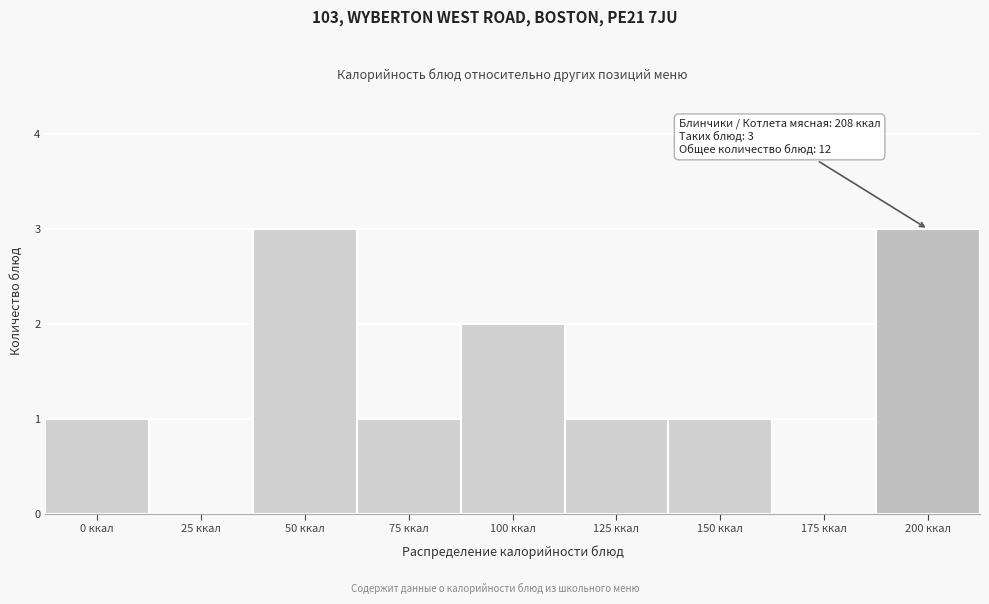

Reading left to right, extract all data points from this chart.

0 ккал=1	25 ккал=0	50 ккал=3	75 ккал=1	100 ккал=2	125 ккал=1	150 ккал=1	175 ккал=0	200 ккал=3